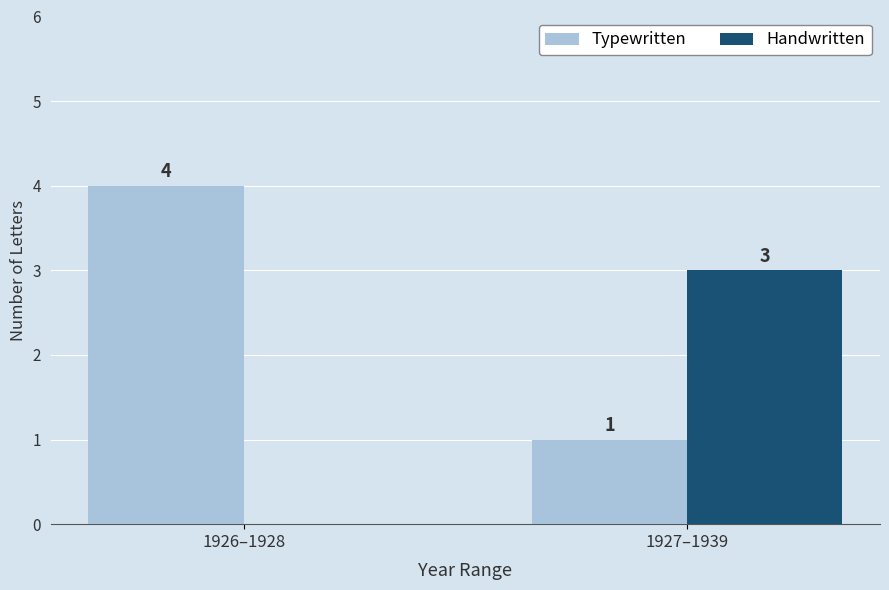

What is the maximum value shown in the chart?

4